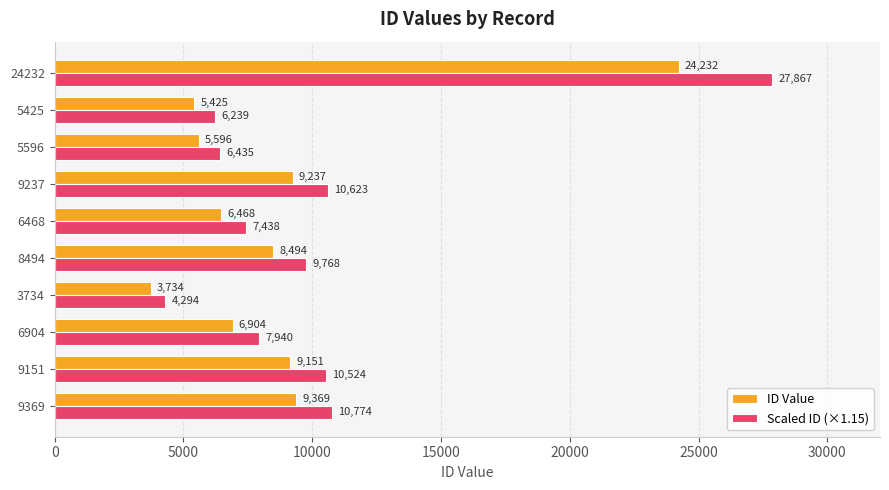

Between 3734 and 5425, which series saw the biggest shift?

Scaled ID (×1.15)